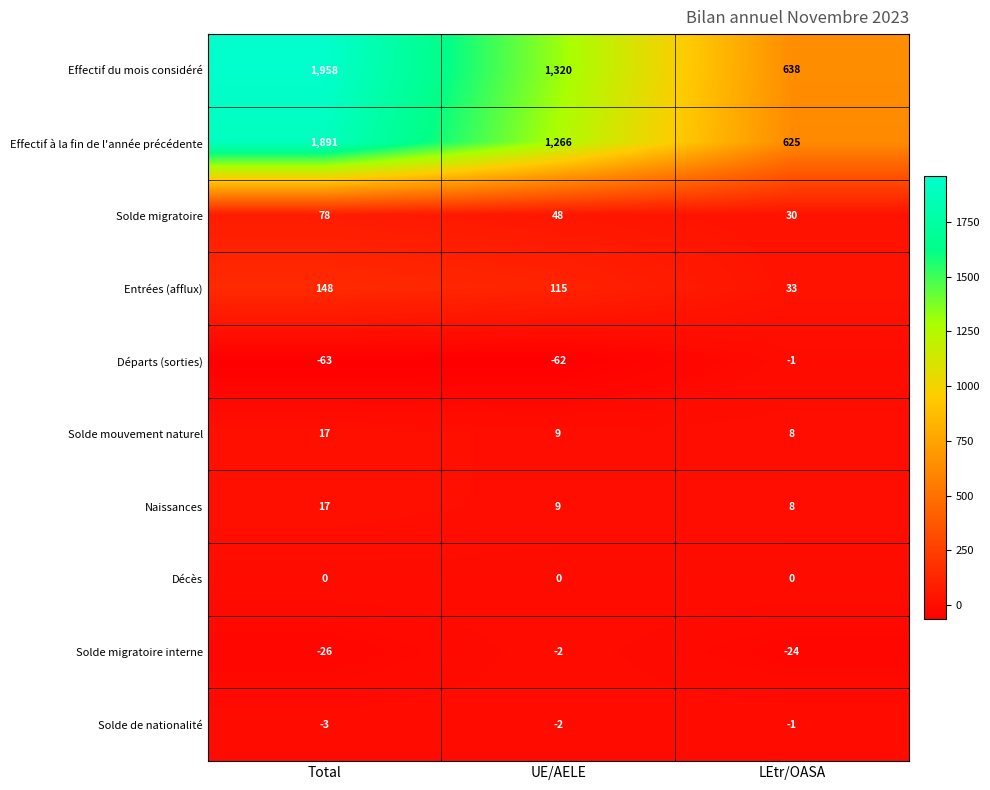

True or false: Naissances has a value of 8 at LEtr/OASA.

True